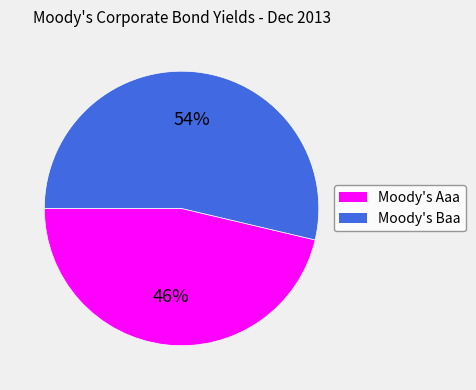

To the nearest percent, what portion does Moody's Aaa represent?

46%